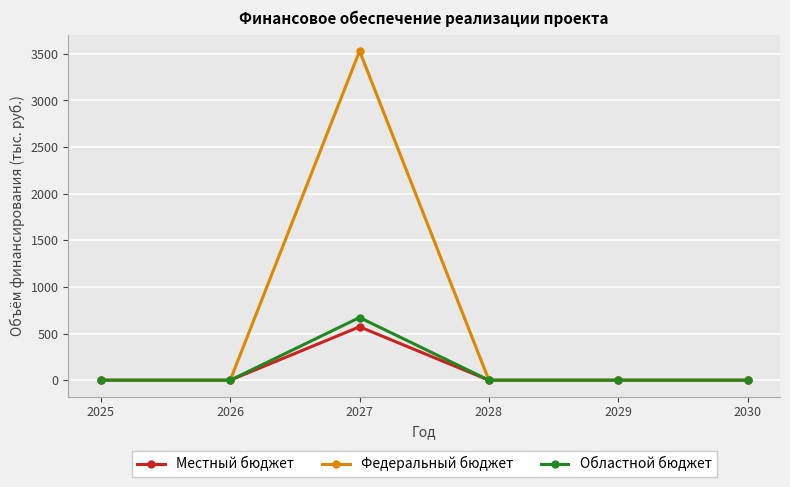

At which category does Федеральный бюджет reach its first local peak?

2027